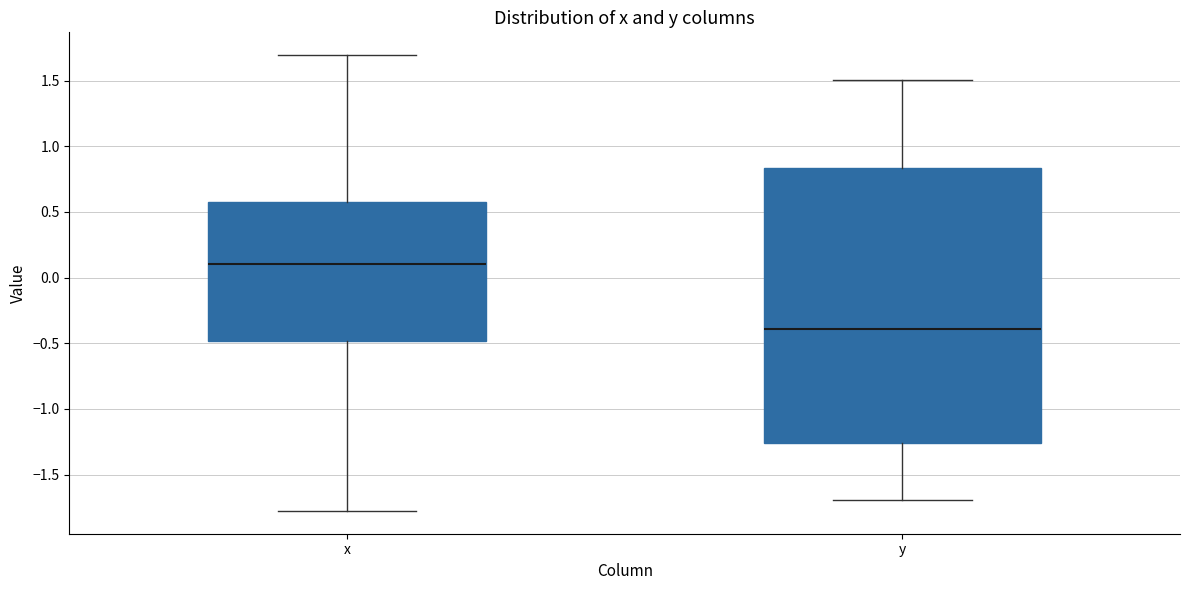

Reading left to right, read every box against the y-axis: the position of its median line, the range the box covers, and the ends of its whiskers. The values are not printed on the chart, so give them approximately, as read against the axis.

x: median 0.10, box -0.50 to 0.60, whiskers -1.80 to 1.70
y: median -0.40, box -1.25 to 0.85, whiskers -1.70 to 1.50